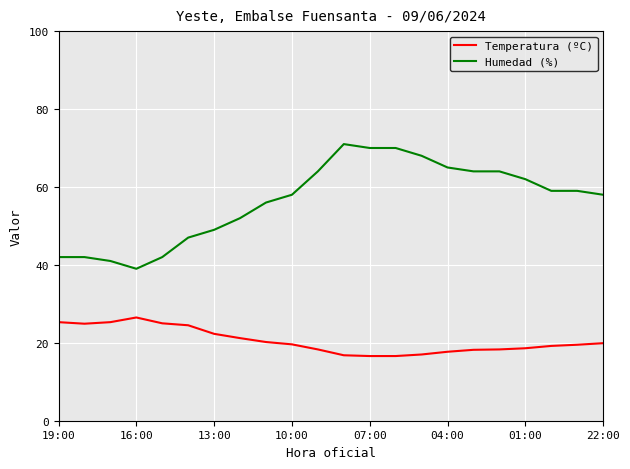

What is the maximum value for Temperatura (ºC)?

26.5